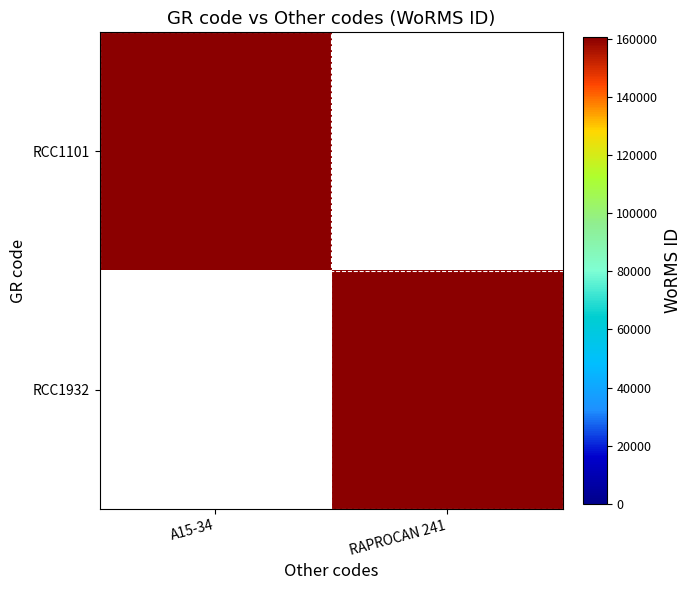

Rank the series by their maximum value, from lowest to highest.

RCC1101, RCC1932